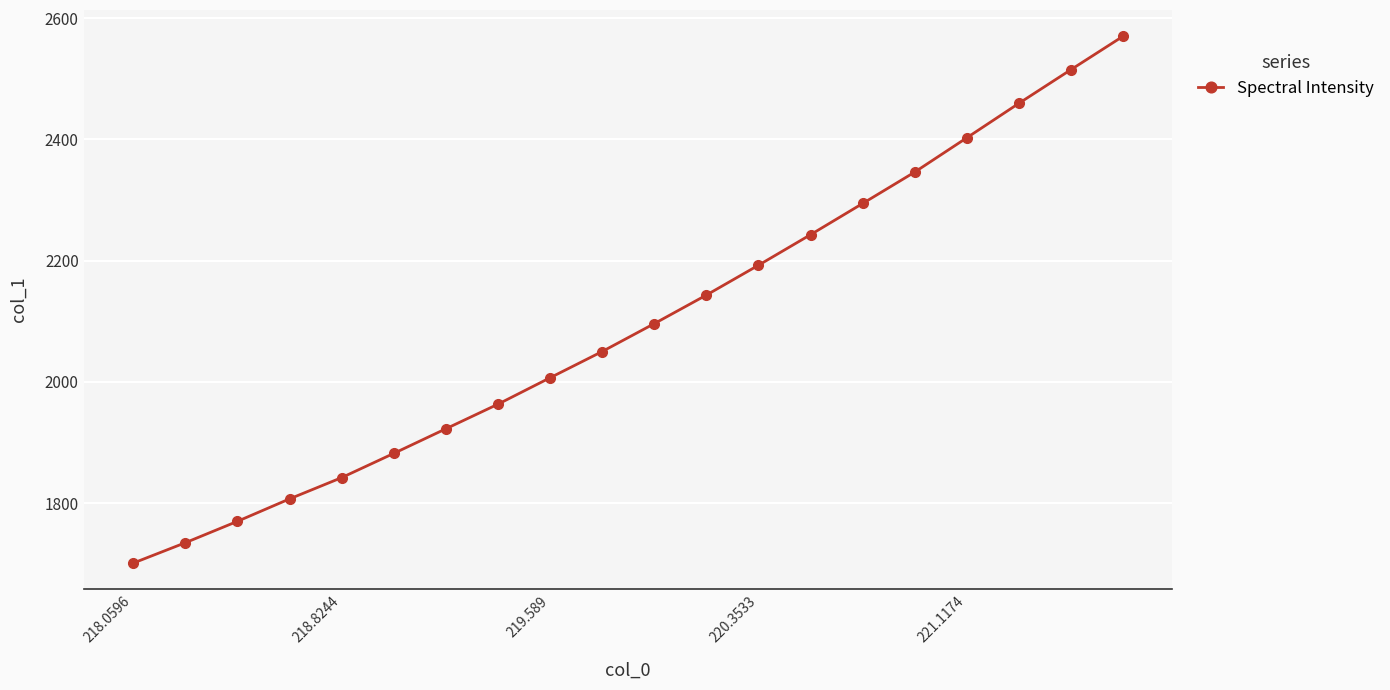

What is the difference between the maximum and minimum values?

868.9